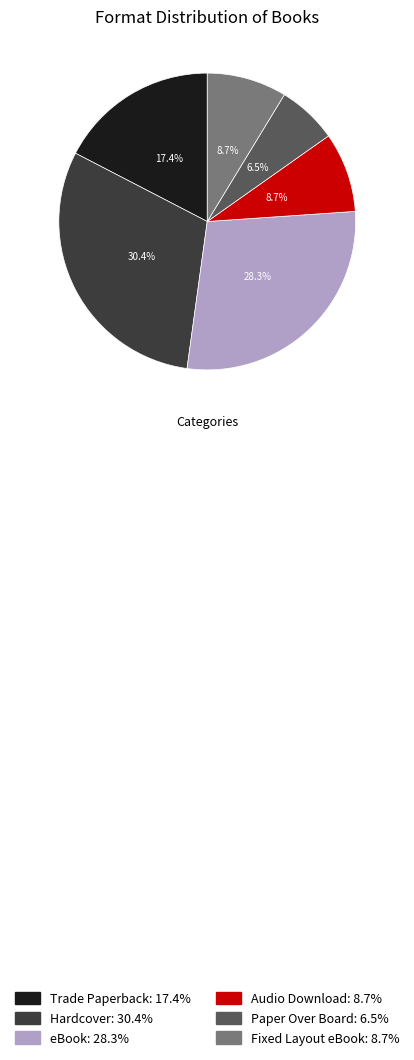

To the nearest percent, what portion does Audio Download represent?

9%